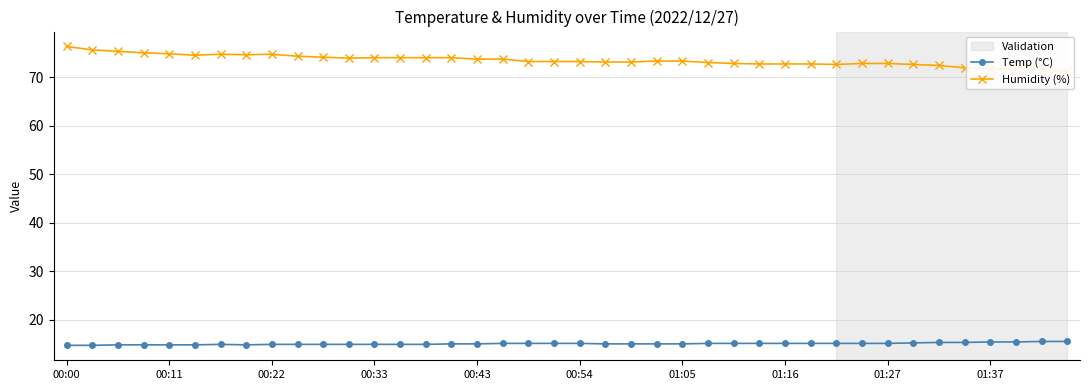

What is the approximate value of Temp (°C) at 25?

15.1